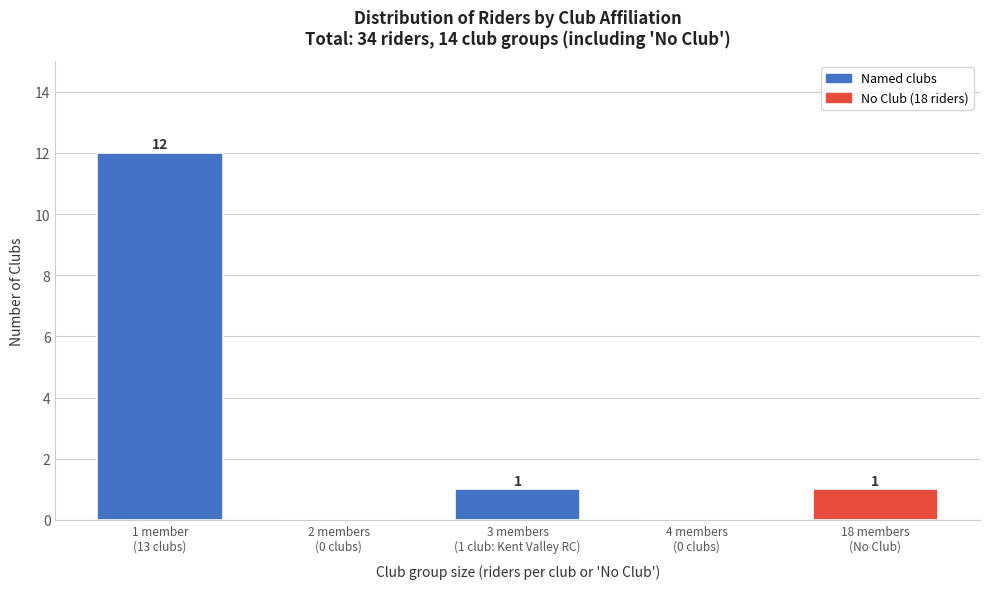

What is the sum of all values?

14